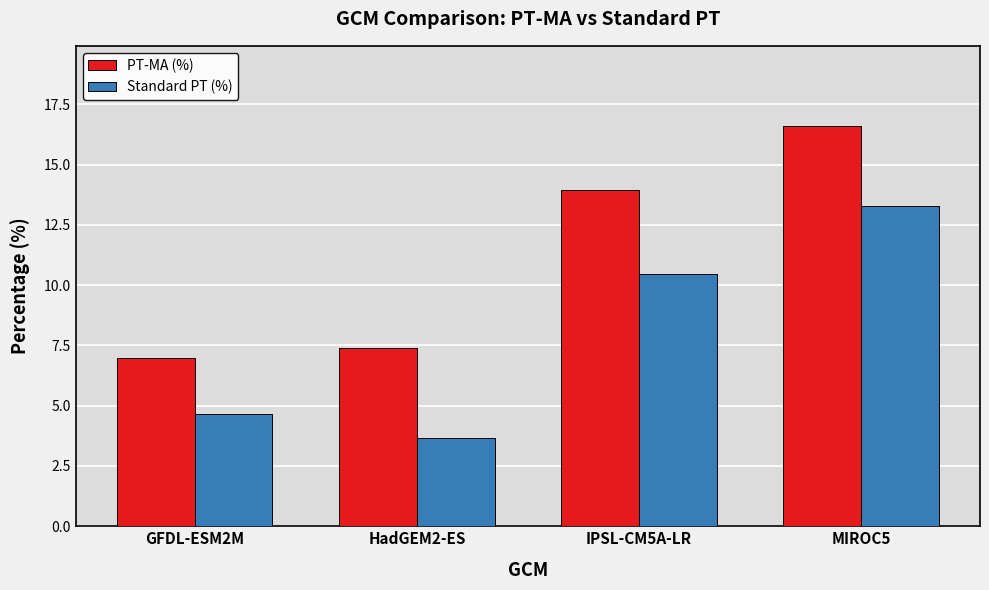

How many values in the PT-MA (%) series are below 13?

2